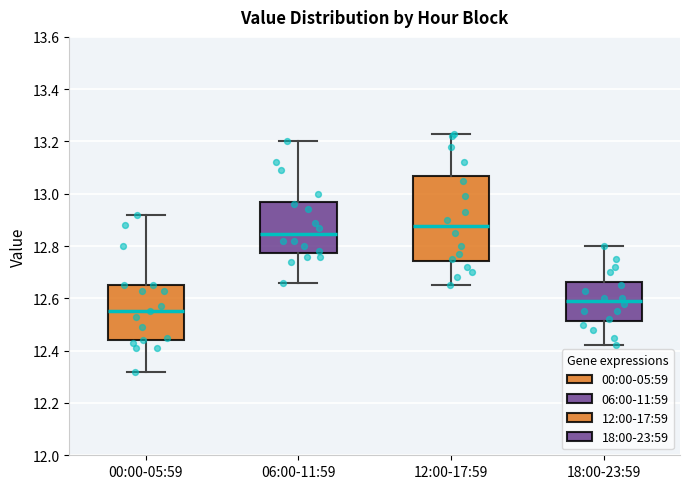

Where does the lower whisker of the box for 18:00-23:59 end on the y-axis? The values are not printed on the chart, so give them approximately, as read against the axis.

12.42